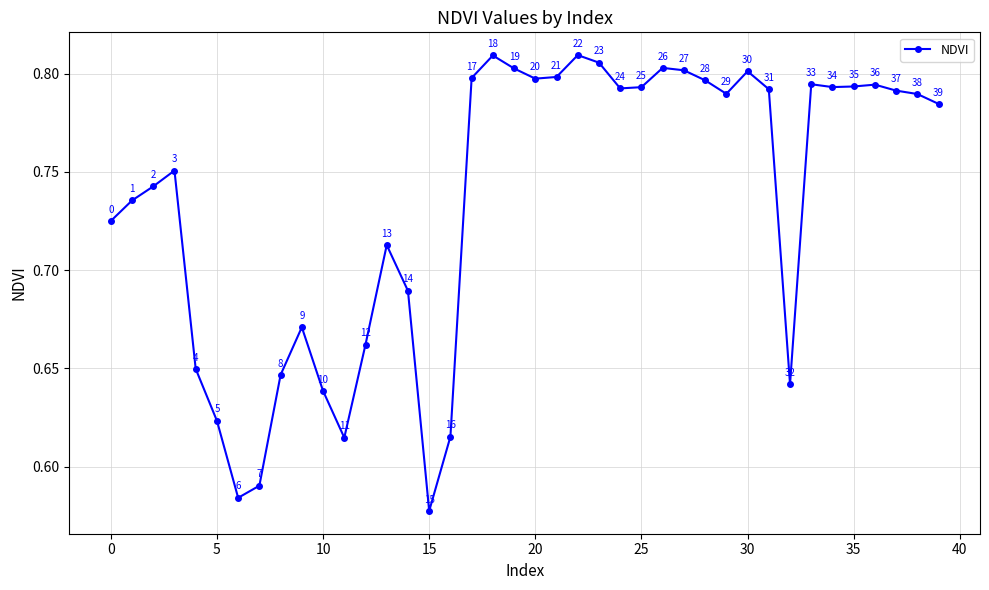

How many points are lower than both their immediate neighbors (excluding endpoints)?

8